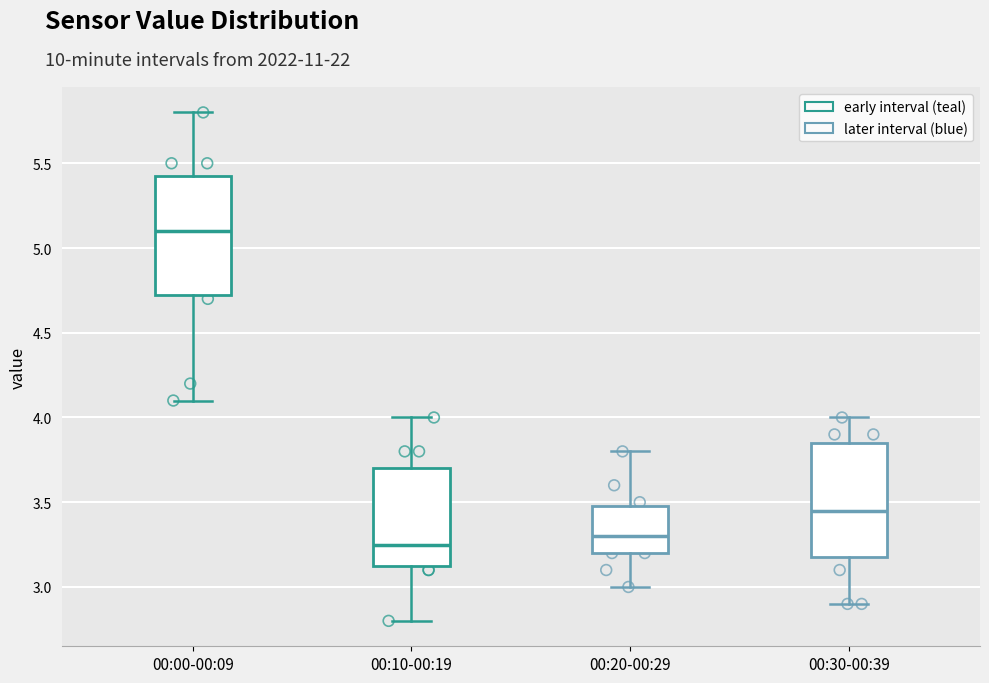

Where does the lower whisker of the box for 00:20-00:29 end on the y-axis? The values are not printed on the chart, so give them approximately, as read against the axis.

3.00